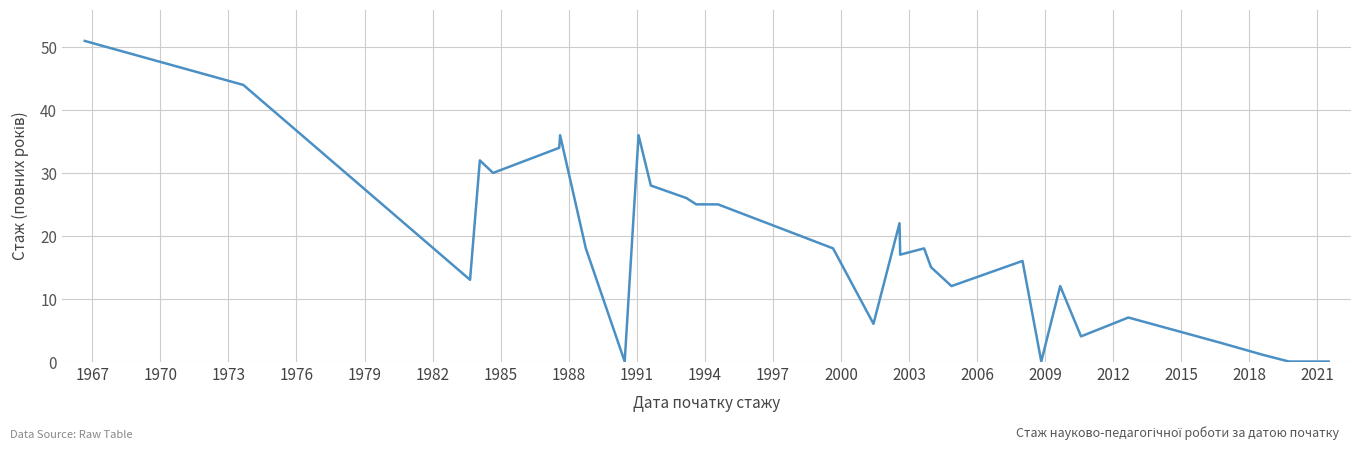

What is the sum of all values?

557